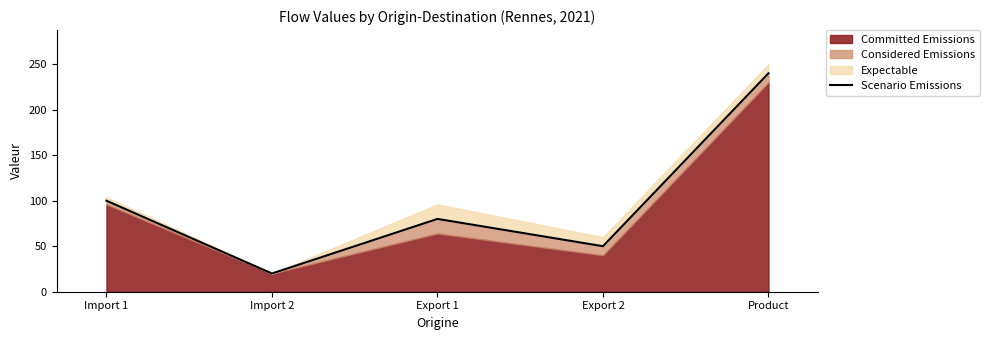

What is the label of the 1st point from the left?

Import 1